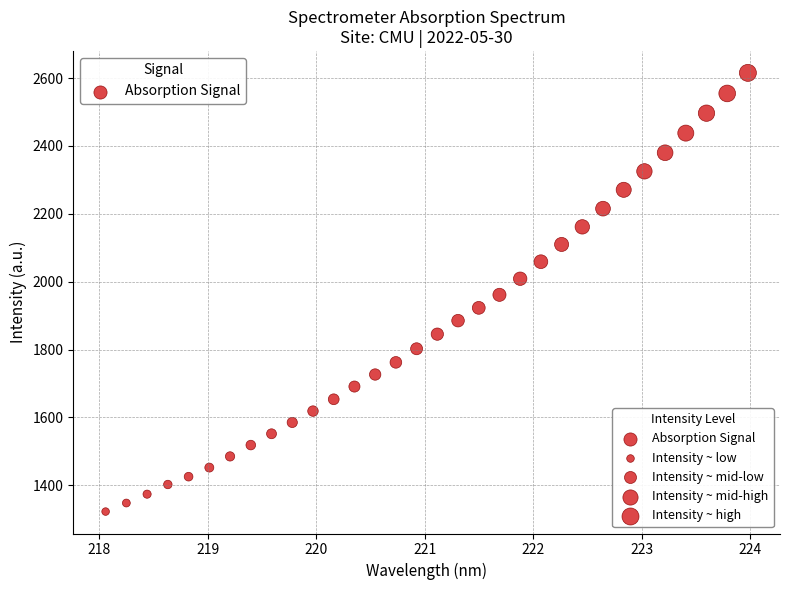

What is the range of Y values (max minus min)?

1292.5